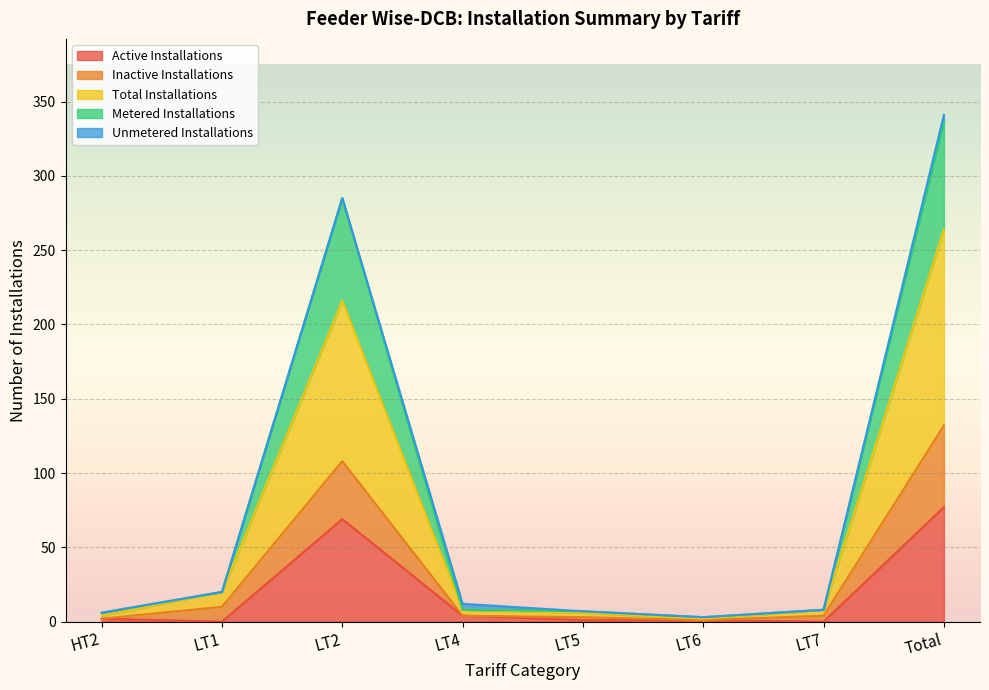

What is the maximum value for Active Installations?

77